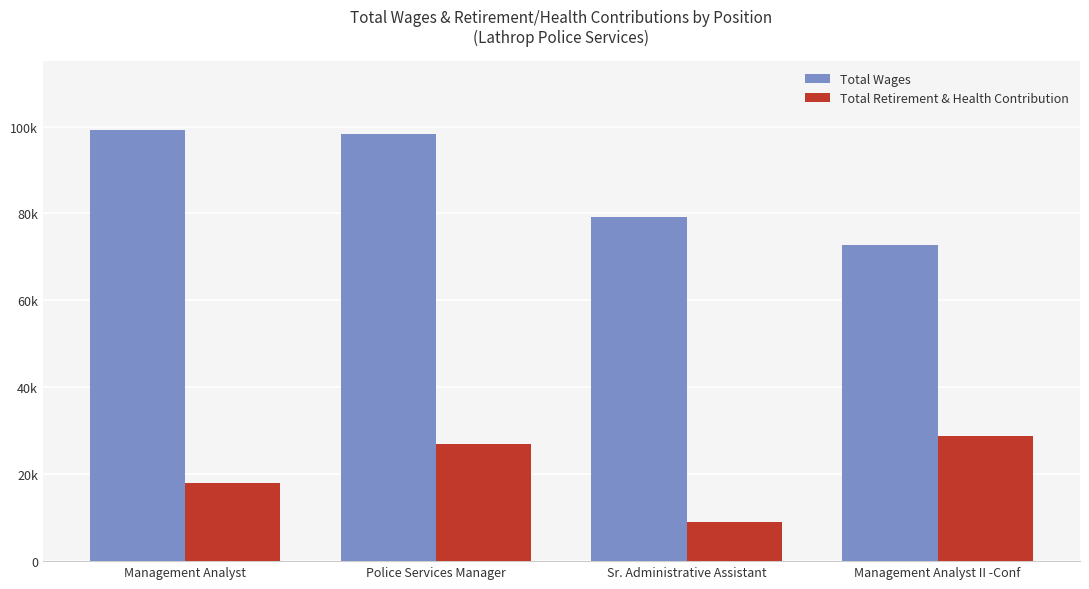

List the series in order of their peak value, lowest first.

Total Retirement & Health Contribution, Total Wages